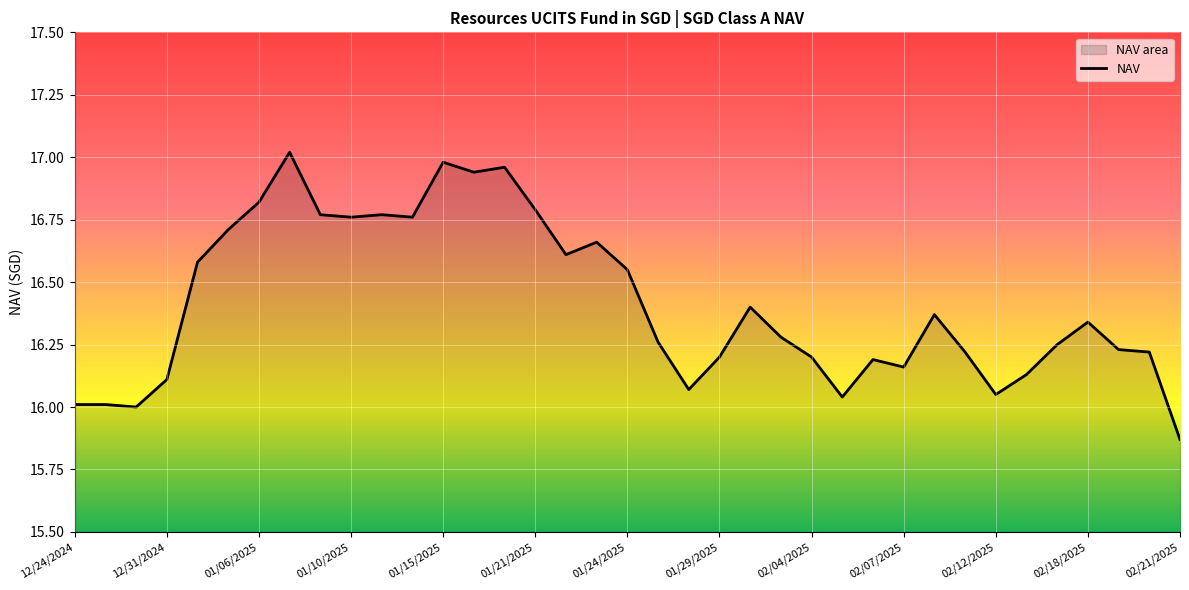

How many points are higher than both their immediate neighbors (excluding endpoints)?

9